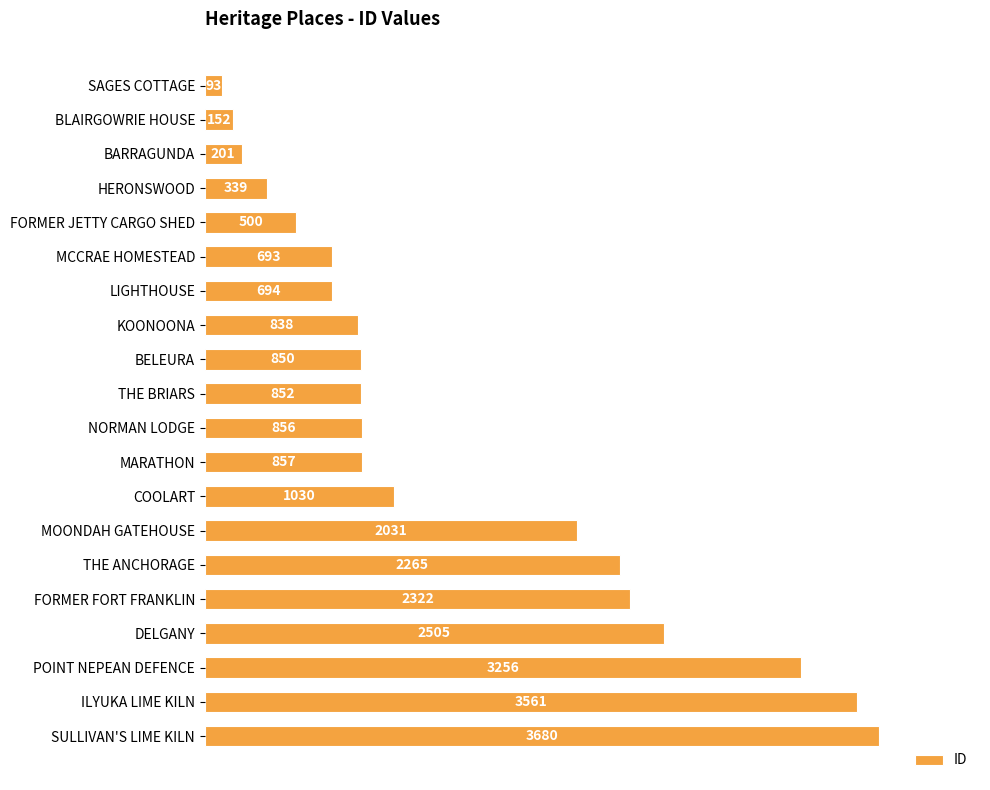

What is the minimum value shown in the chart?

93